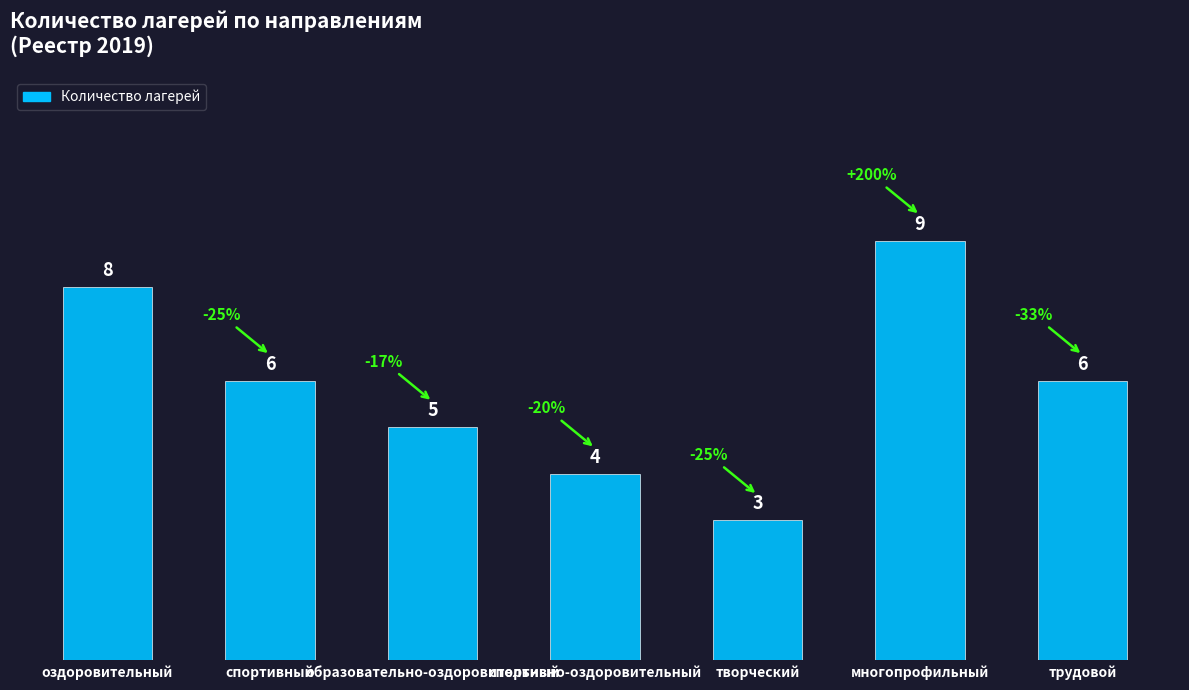

Reading left to right, what are all the values shown in this chart?

8	6	5	4	3	9	6